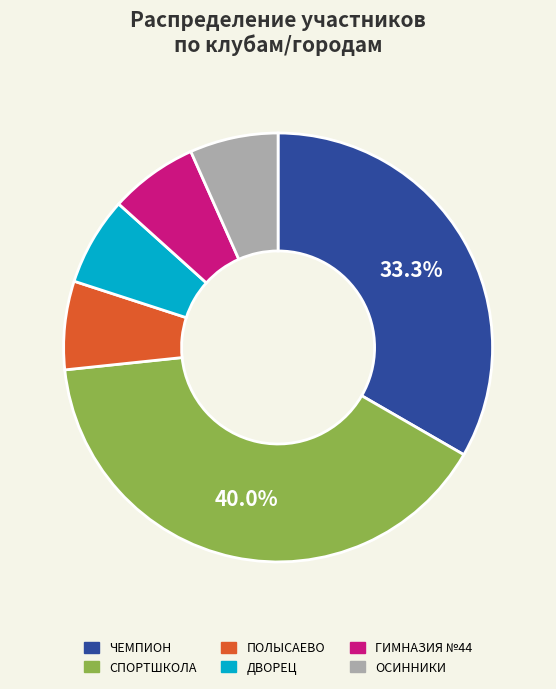

Is there any slice that represents more than half of the pie?

No